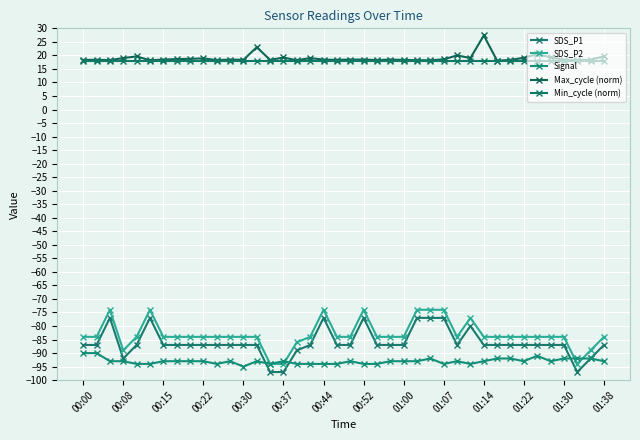

What is the difference between the maximum and second lowest values in the Signal series?

4.0